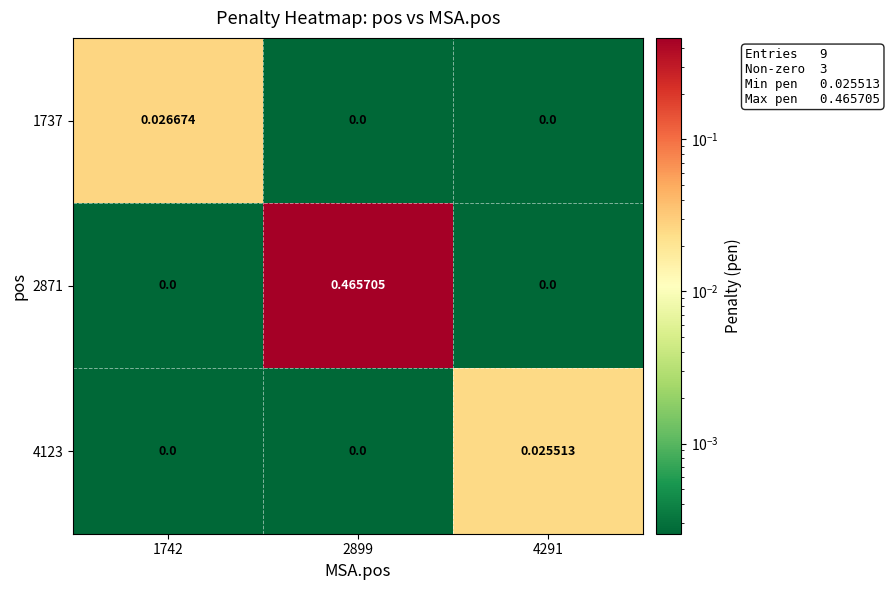

Is the value of 4123 at 2899 greater than the value of 1737 at 1742?

No